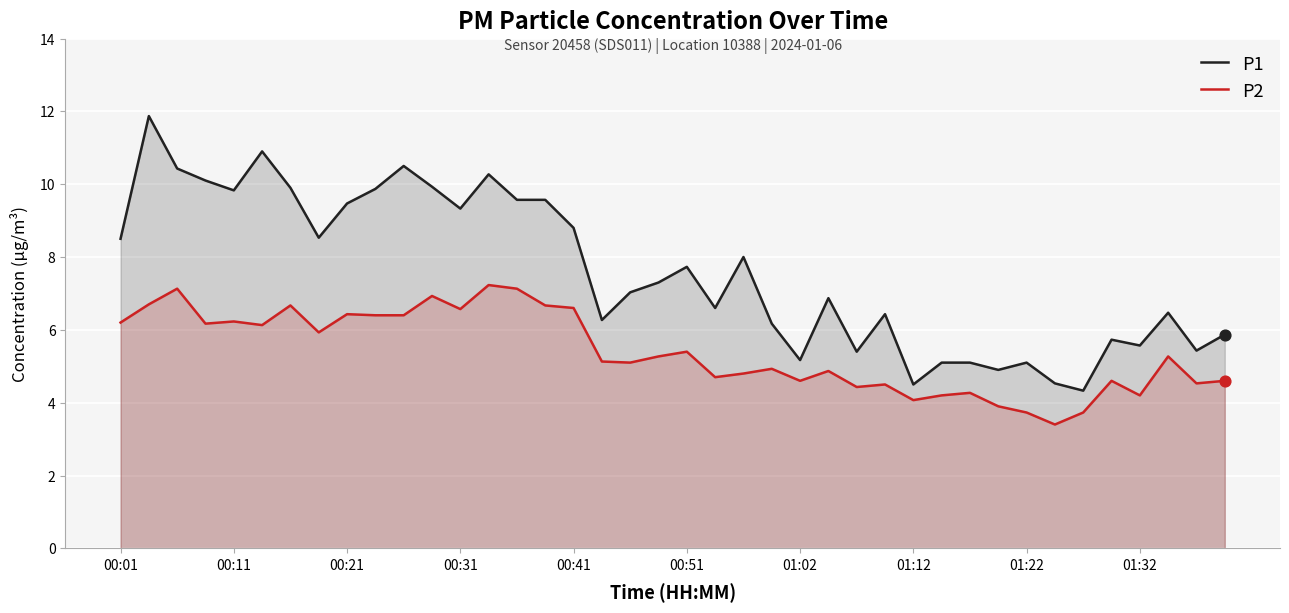

Which series has the largest Y range (max minus min)?

P1